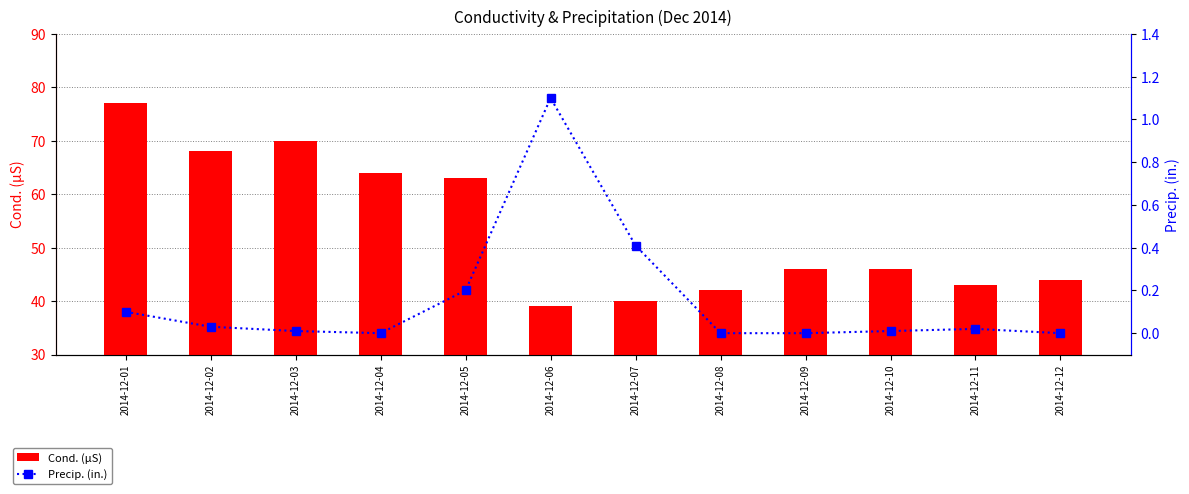

What is the spread (max minus min) of values at 2014-12-09?

46.0